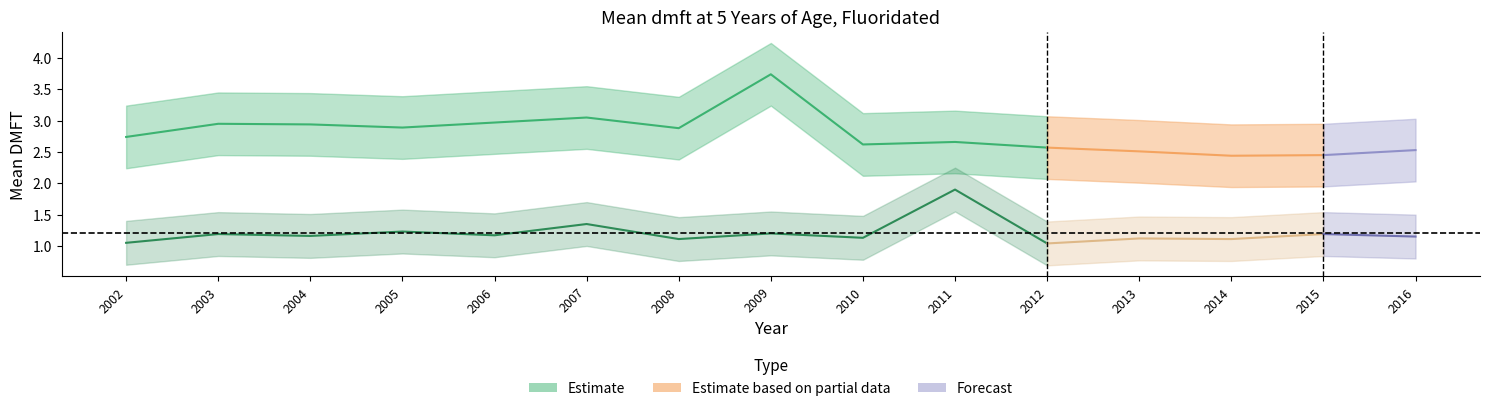

What is the value of the Maori_Mean_DMFT point at the 12th from the left?

2.5